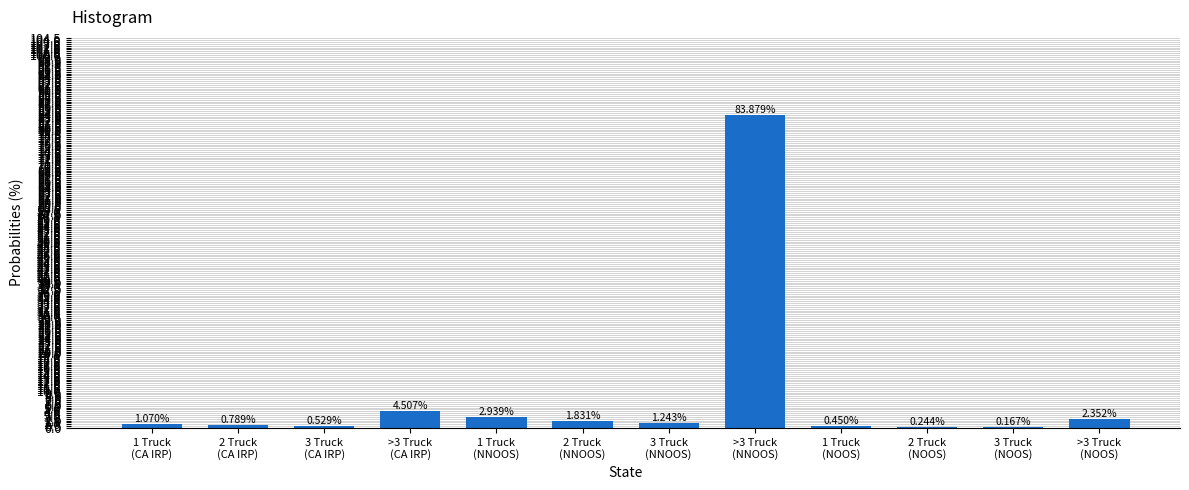

What is the sum of all values?

100.0